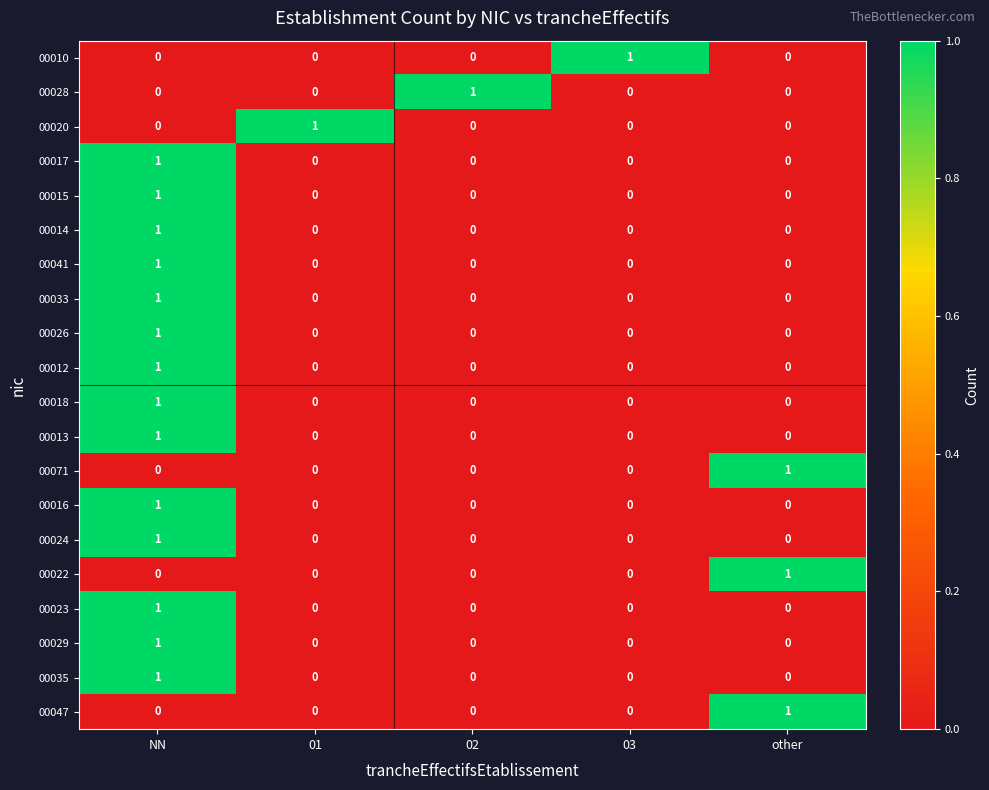

What is the maximum value shown in the chart?

1